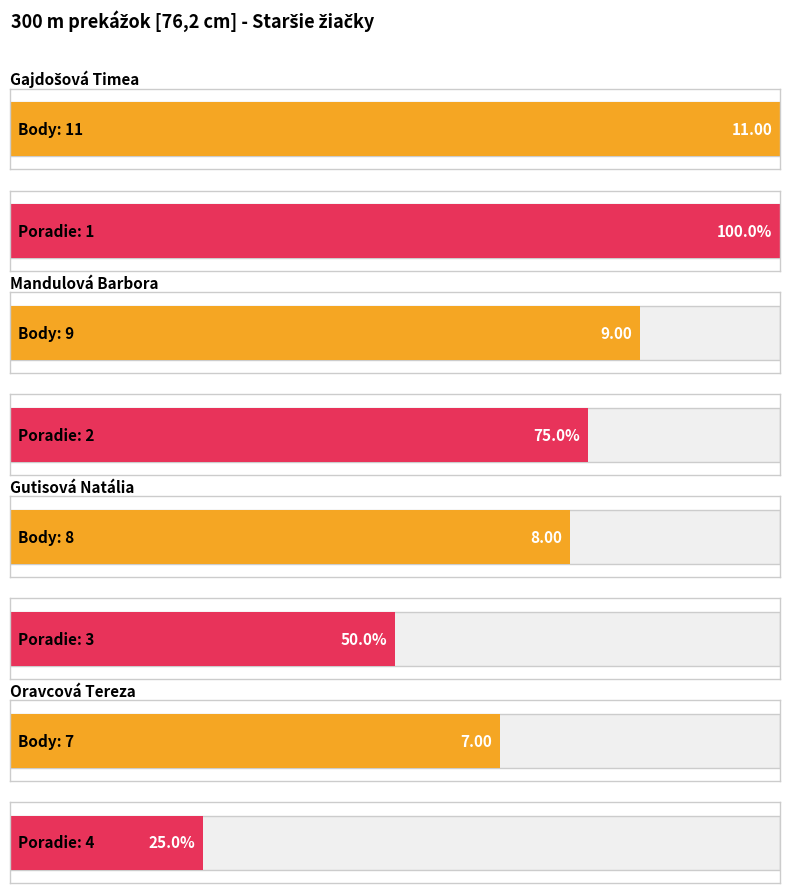

What is the sum of the Body values at Gutisová Natália and Mandulová Barbora?

17